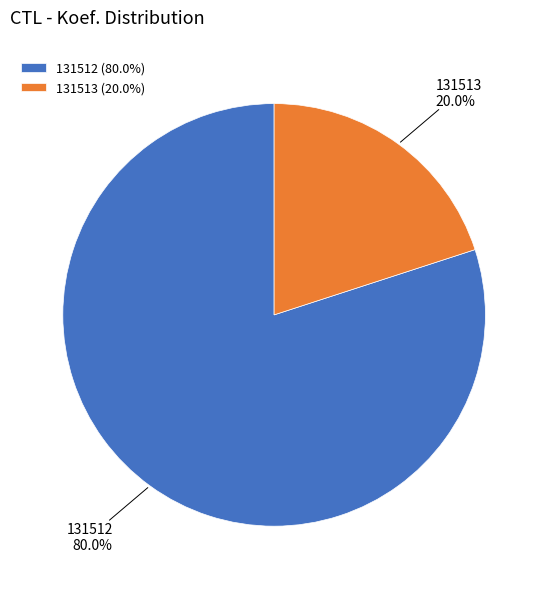

What is the ratio of the value at 131512 to the value at 131513?

4.0